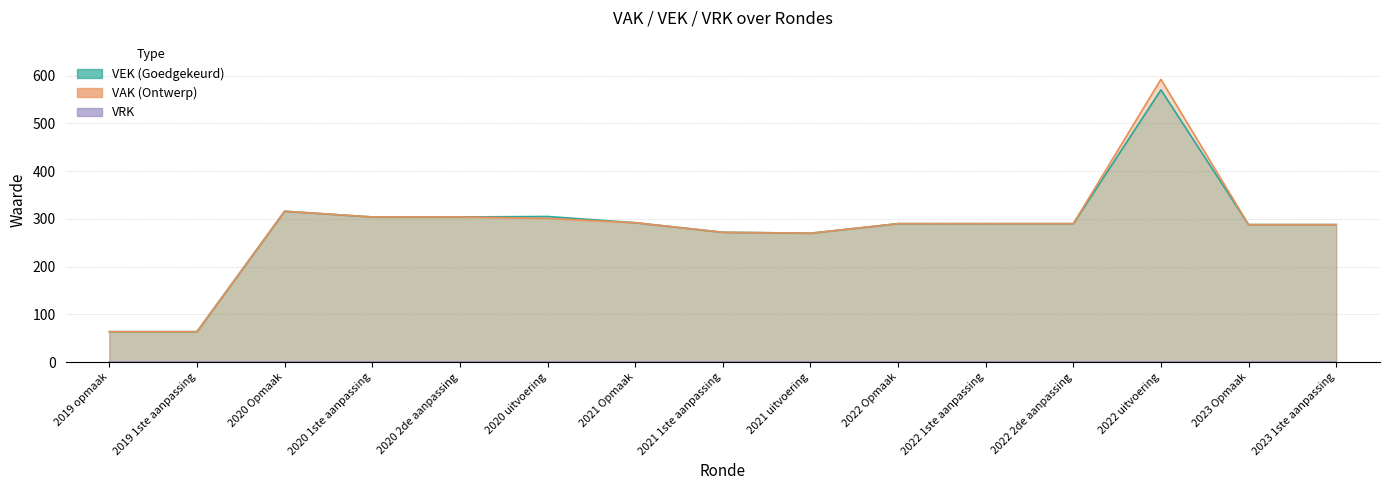

Which has a higher value, 2021 Opmaak or 2022 Opmaak?

2021 Opmaak